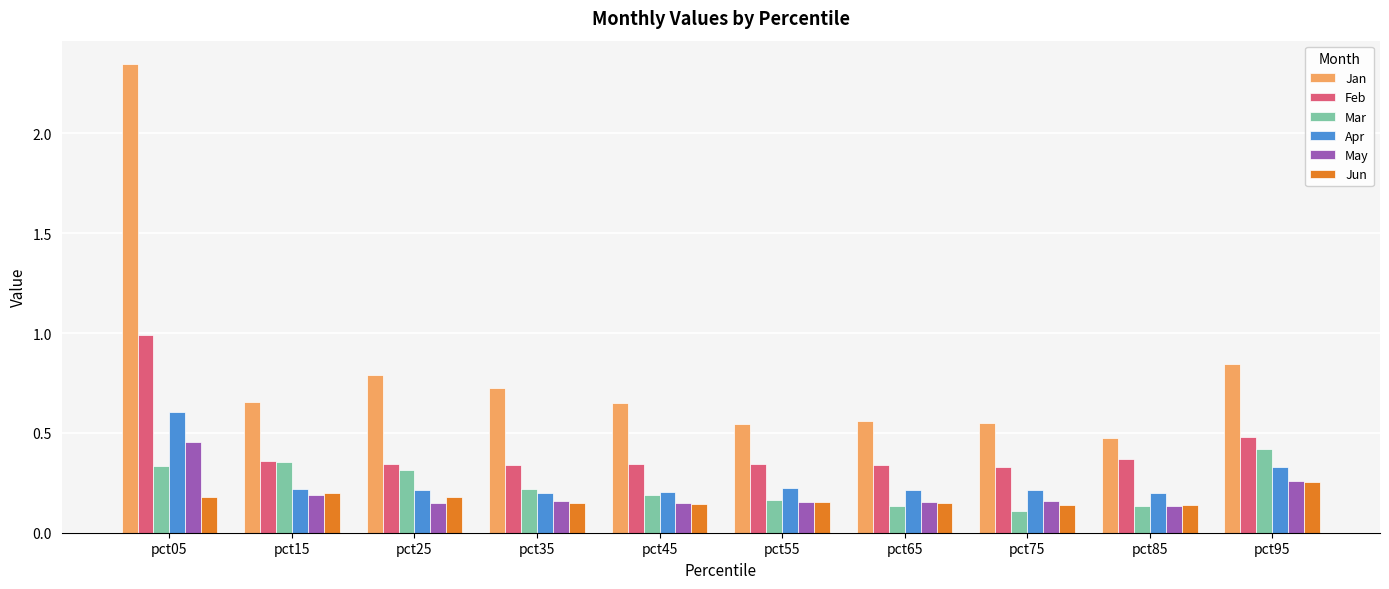

Is the value of Mar at pct65 greater than the value of Jan at pct05?

No